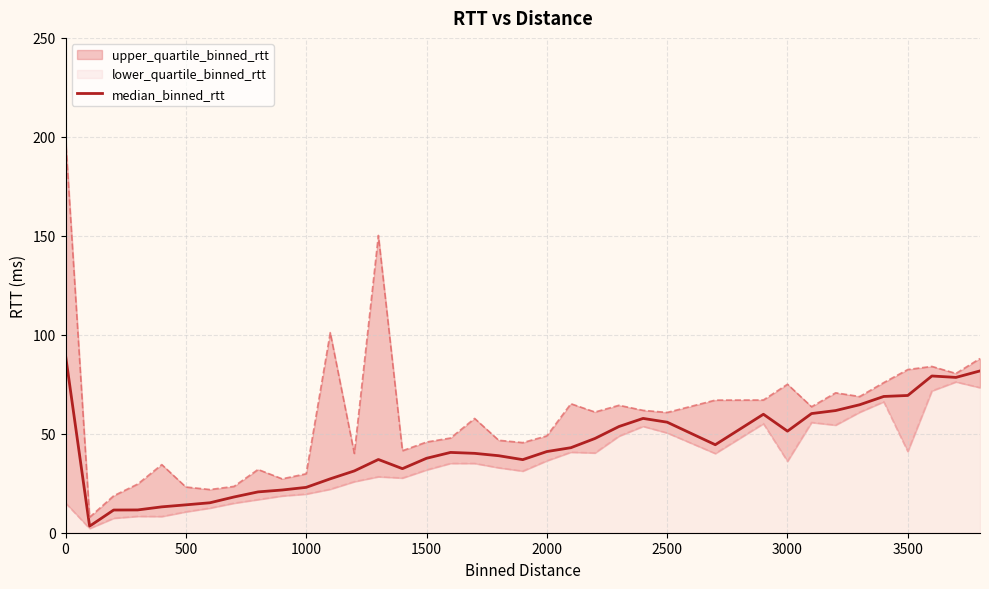

What is the maximum value for median_binned_rtt?

89.6